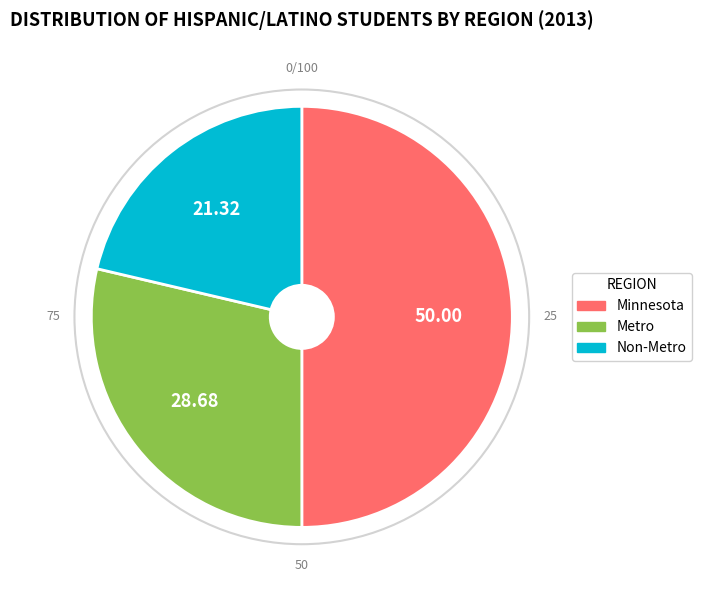

How many segments does this pie chart have?

3